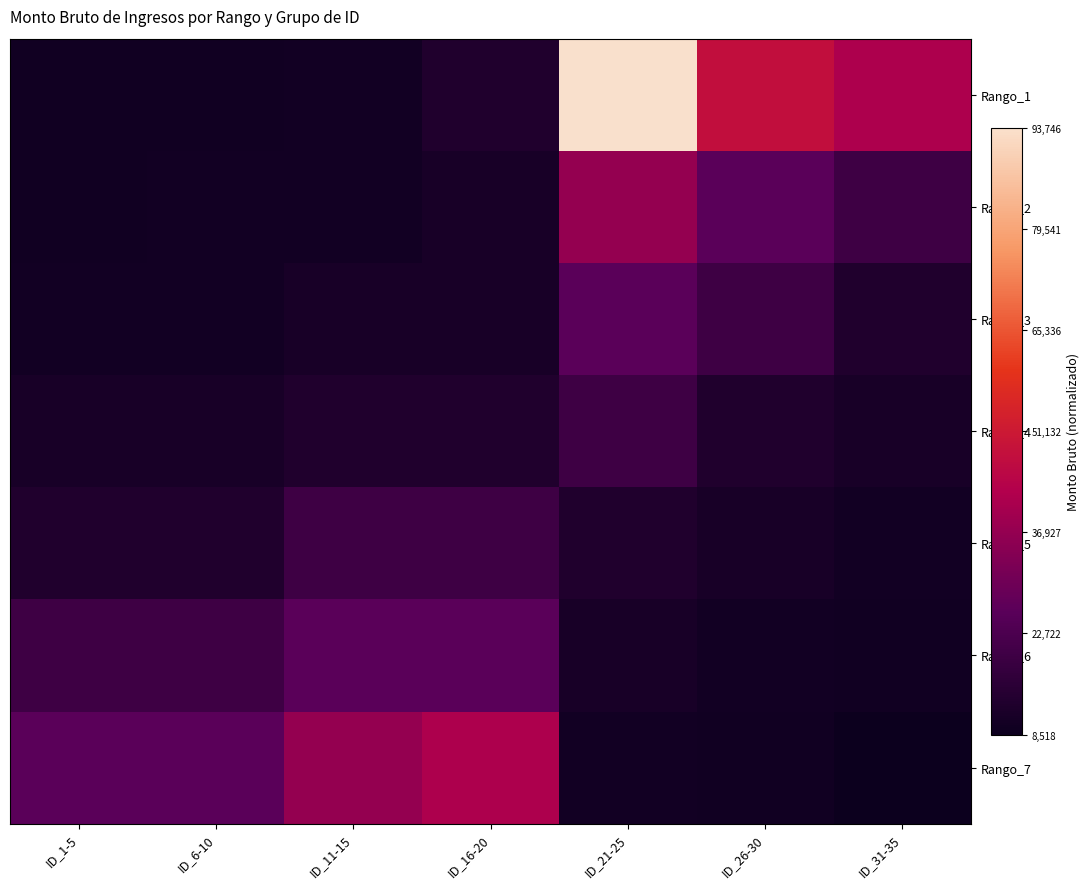

How many data points does each series have?

7